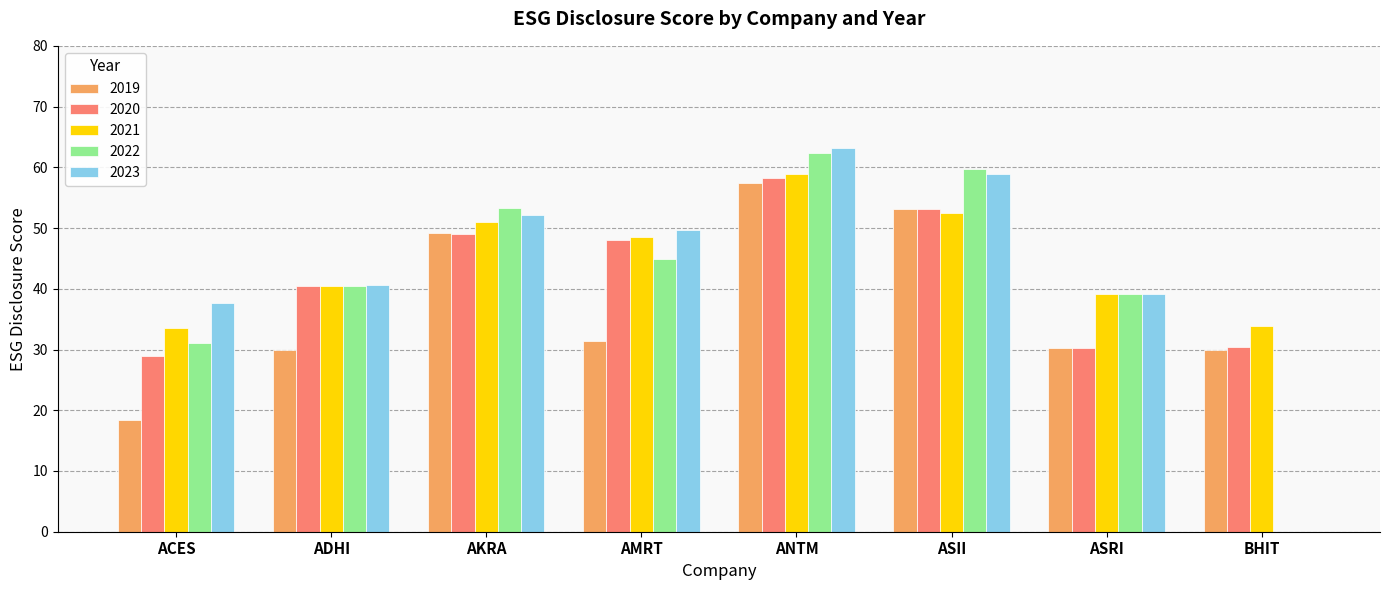

What value does the 2020 series have at AMRT?

48.0